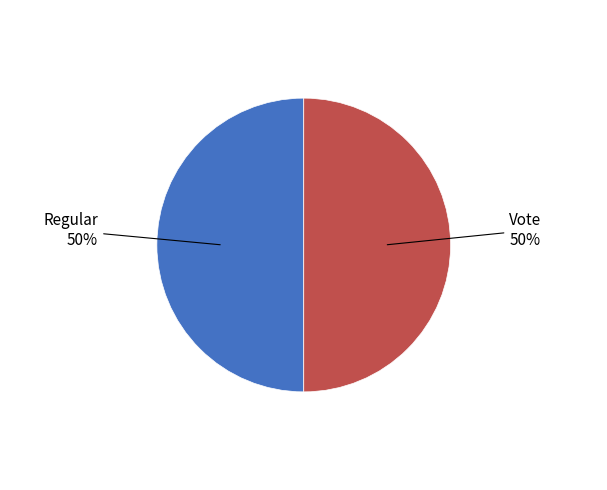

Rank the categories by value from lowest to highest.

Regular, Vote